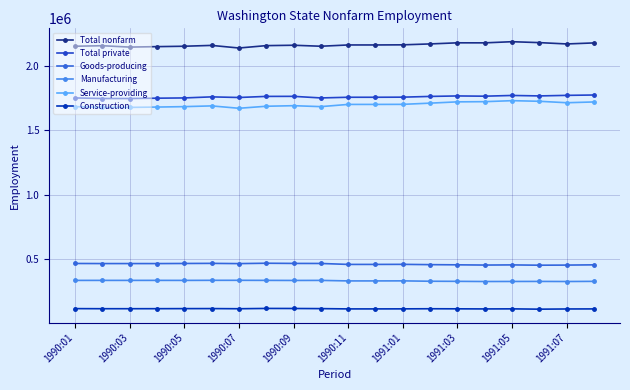

What is the maximum value shown in the chart?

2185500